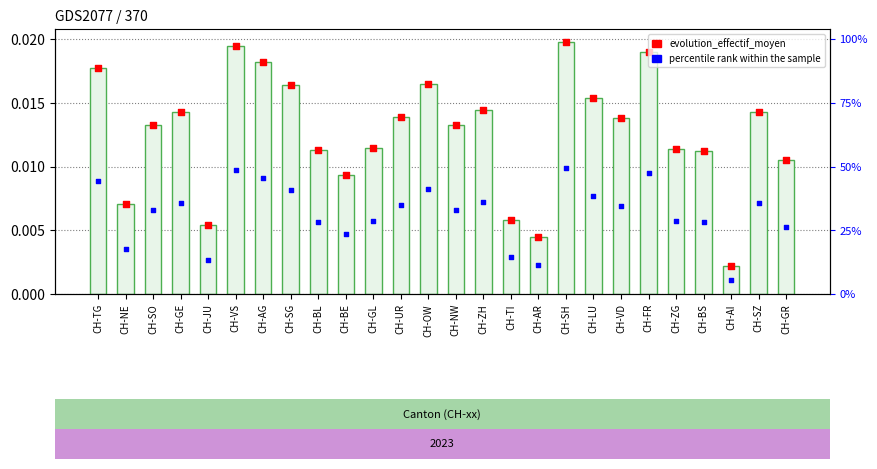

Which series reaches the minimum Y coordinate?

percentile rank within sample